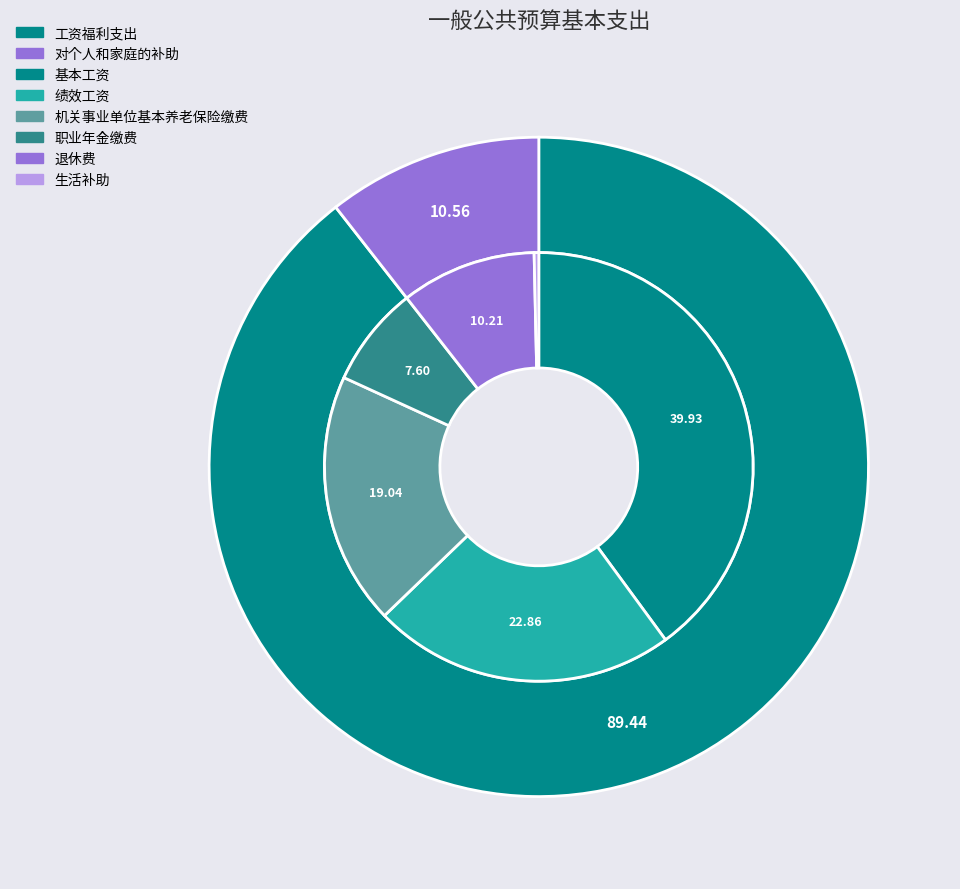

What percentage do 对个人和家庭的补助 and 工资福利支出 together represent?

100.0%